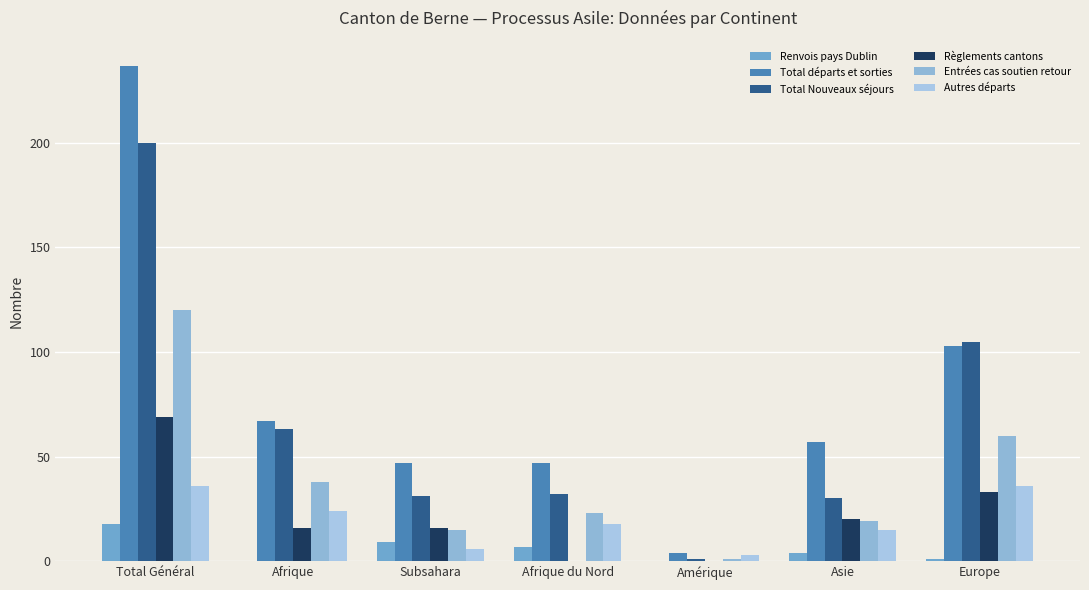

Count the number of categories in the chart.

7